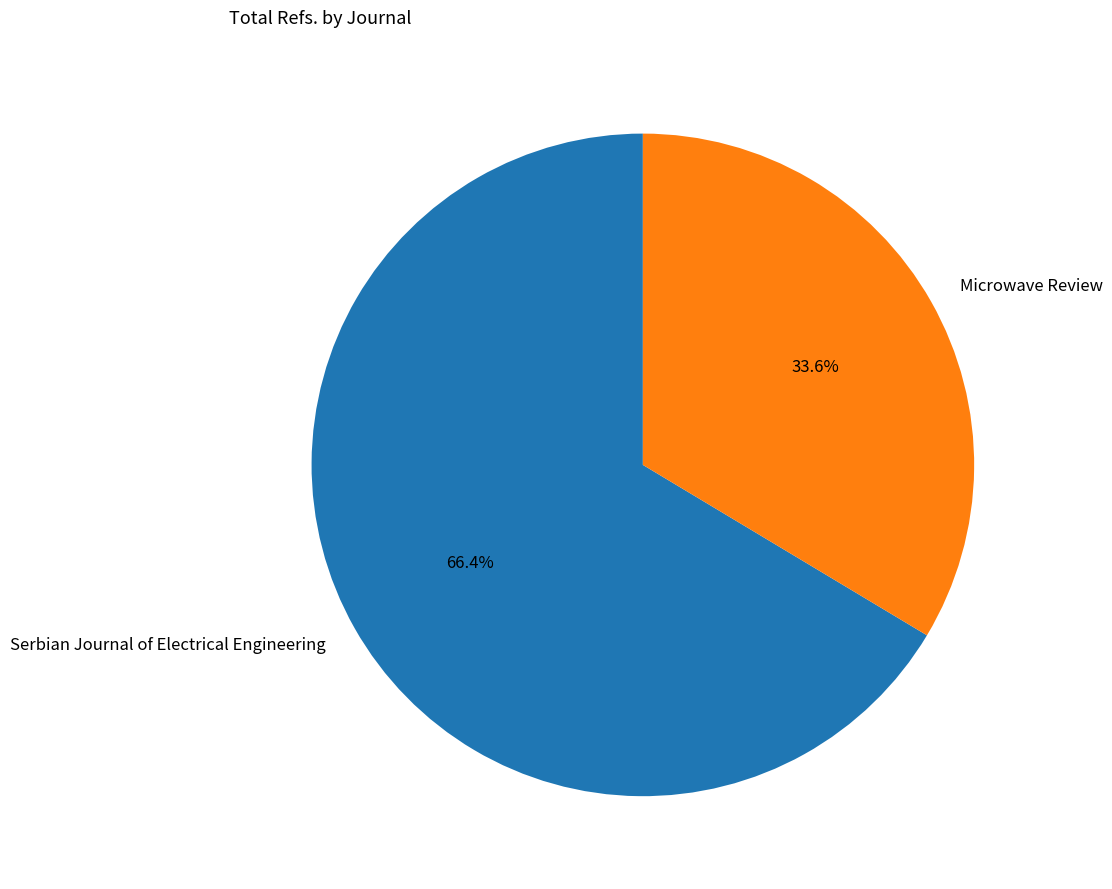

What percentage is the Serbian Journal of Electrical Engineering slice, to the nearest percent?

66%